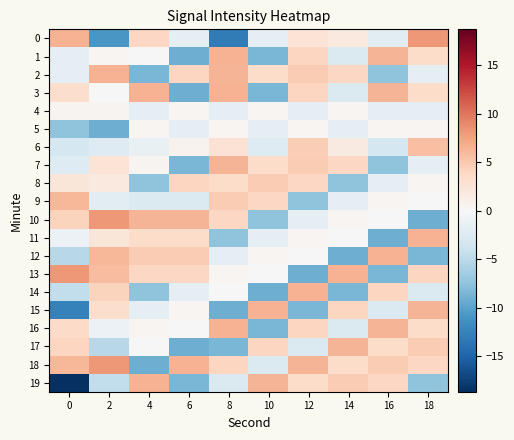

At 4, list the series in order from smallest to largest.

18, 2, 8, 14, 9, 4, 15, 6, 1, 17, 5, 16, 7, 11, 0, 13, 12, 10, 3, 19